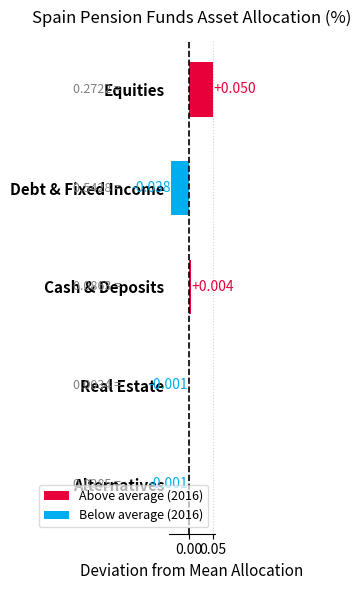

Which category has the highest value across all series?

Equities